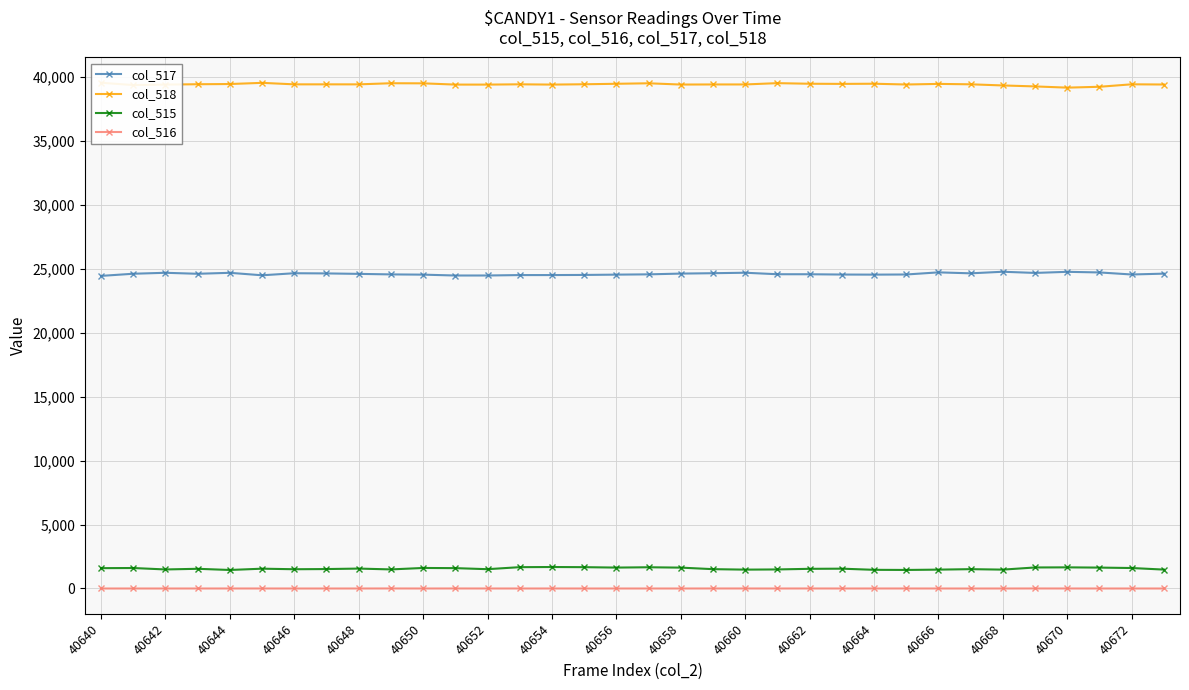

What are all the series names shown in the legend?

col_517, col_518, col_515, col_516